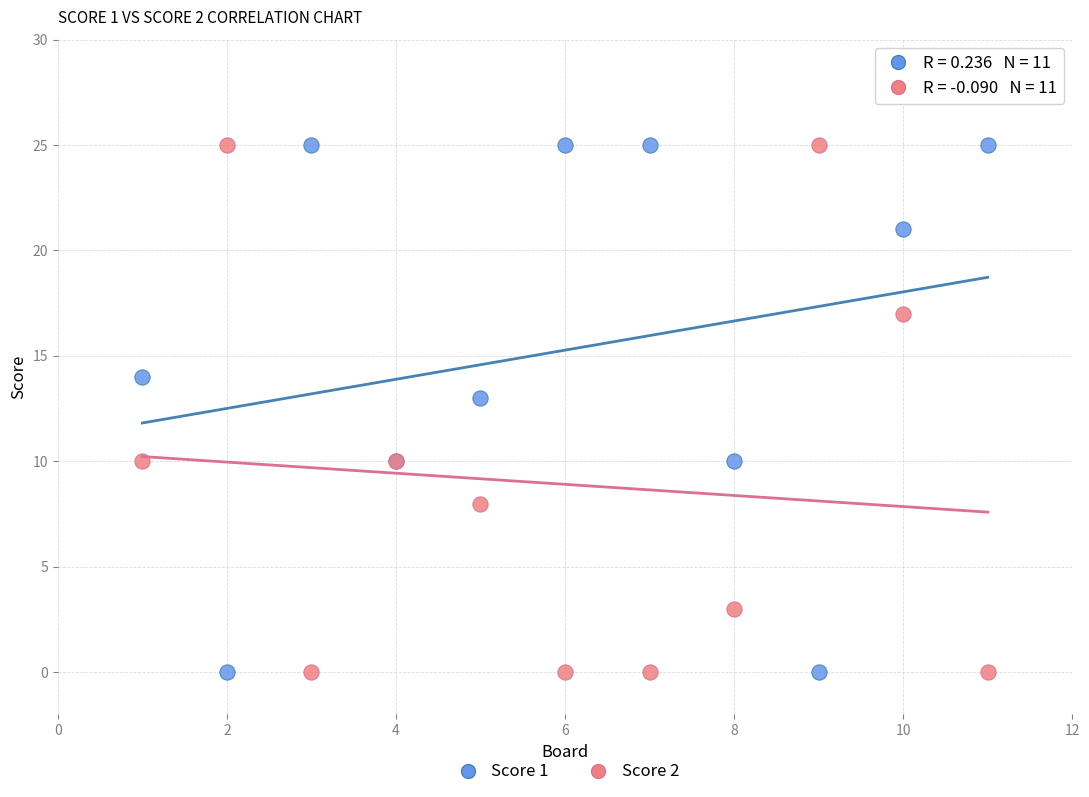

Across all series, what Y value is closest to 12?

13